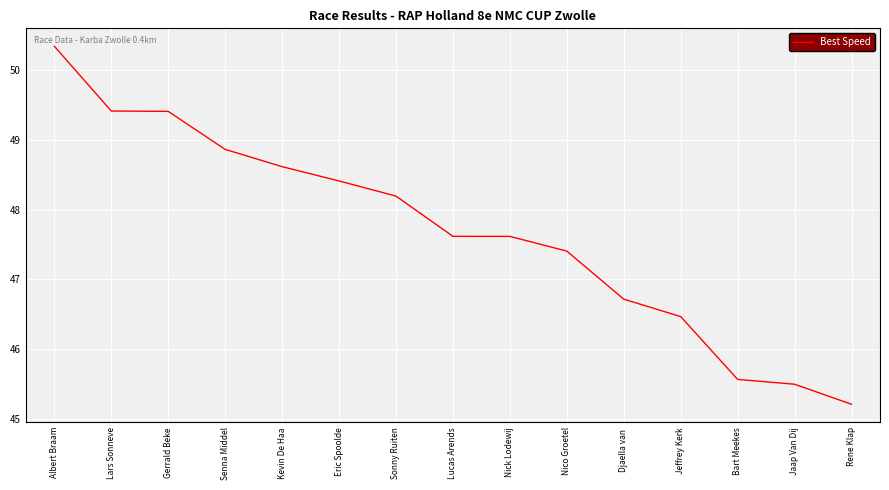

What position from the right is Gerrald Beke?

13